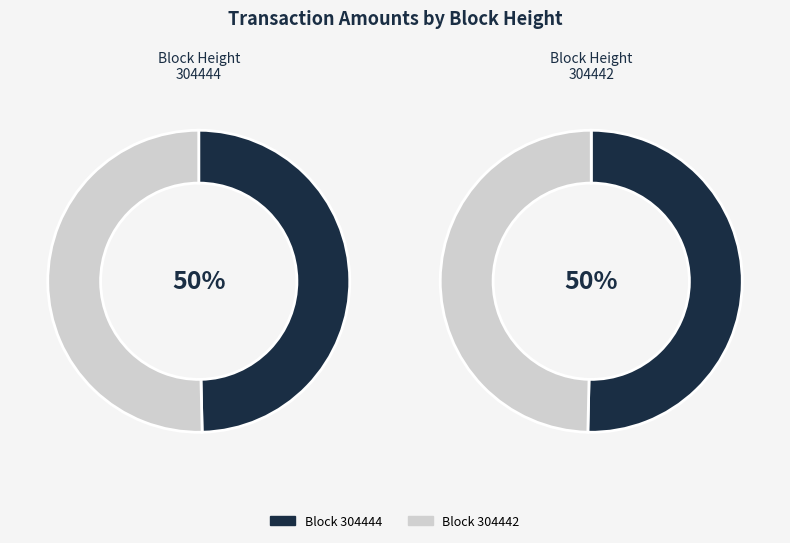

How much of the chart is everything except 304442?

49.6%